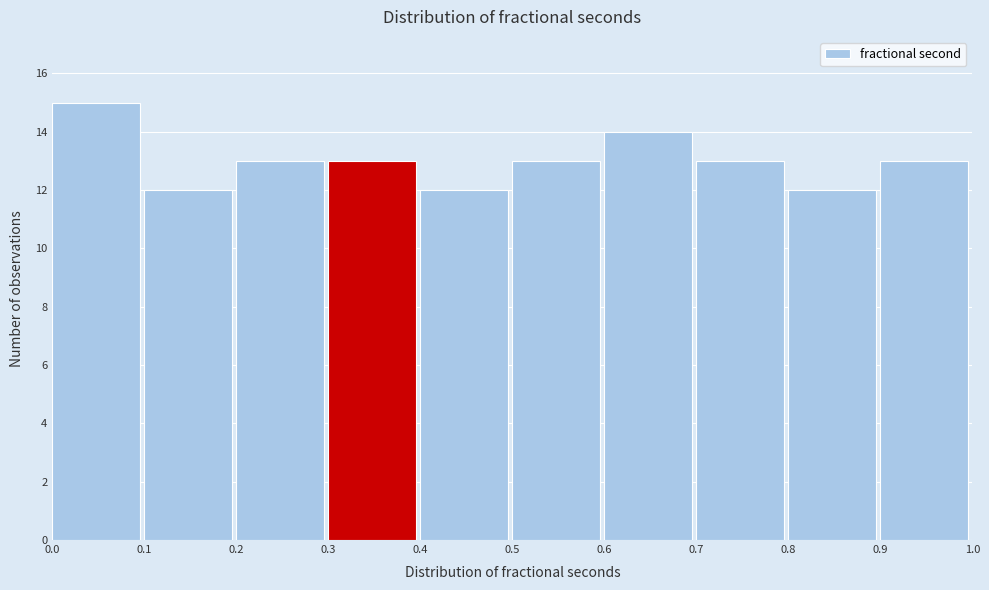

Reading left to right, list every bar in this chart as the range it spans on the x-axis followed by its height. The values are not printed on the chart, so give them approximately, as read against the axis.

0.0 to 0.1: 15
0.1 to 0.2: 12
0.2 to 0.3: 13
0.3 to 0.4: 13
0.4 to 0.5: 12
0.5 to 0.6: 13
0.6 to 0.7: 14
0.7 to 0.8: 13
0.8 to 0.9: 12
0.9 to 1.0: 13